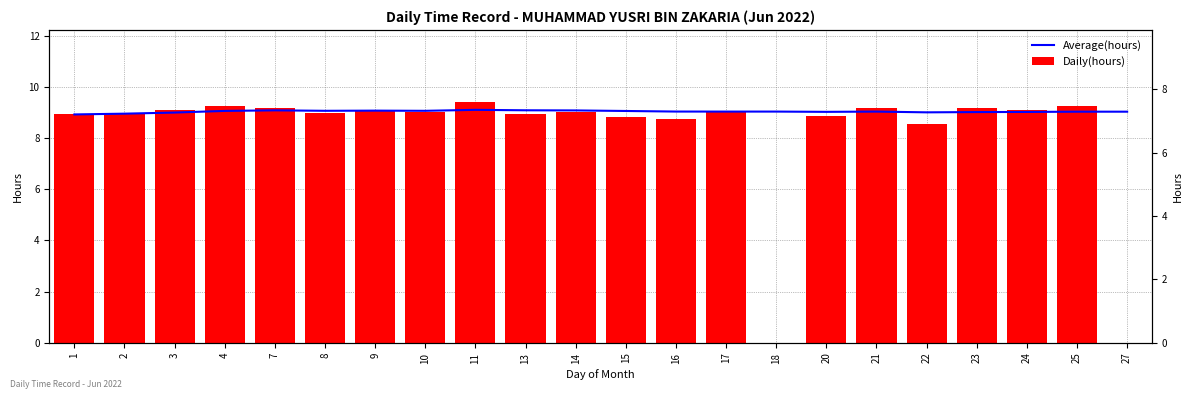

At how many categories does at least one series exceed 0?

22